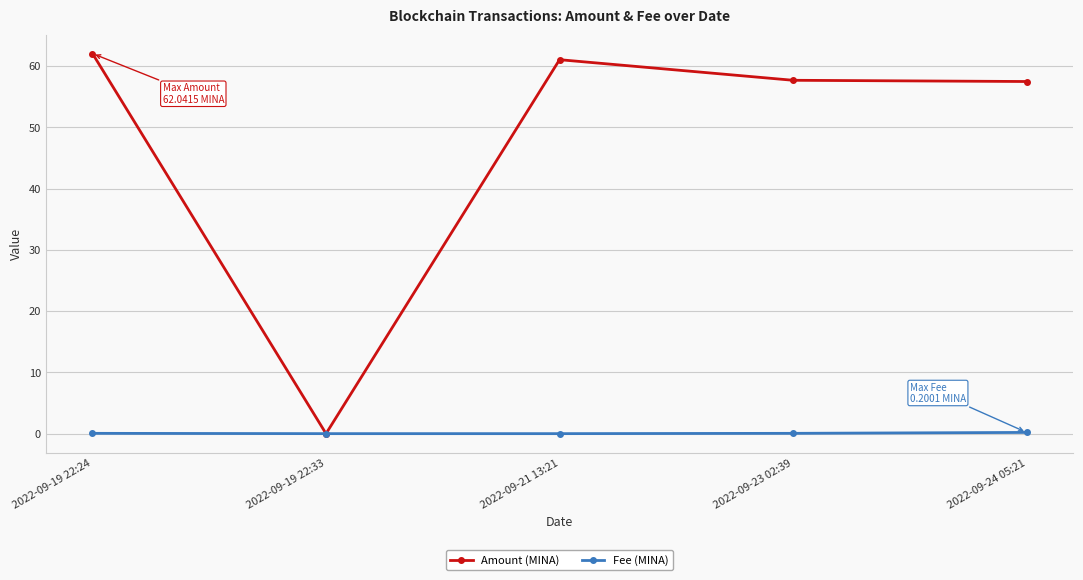

What is the total value across all series at 2022-09-23 02:39?

57.7